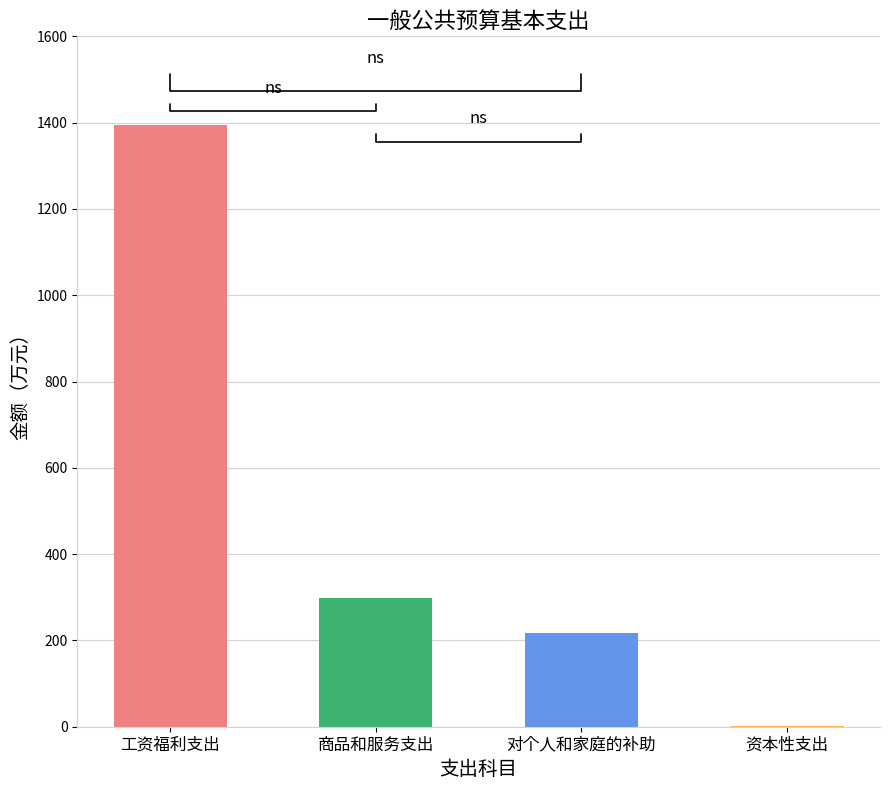

Read the value at 工资福利支出.

1394.3